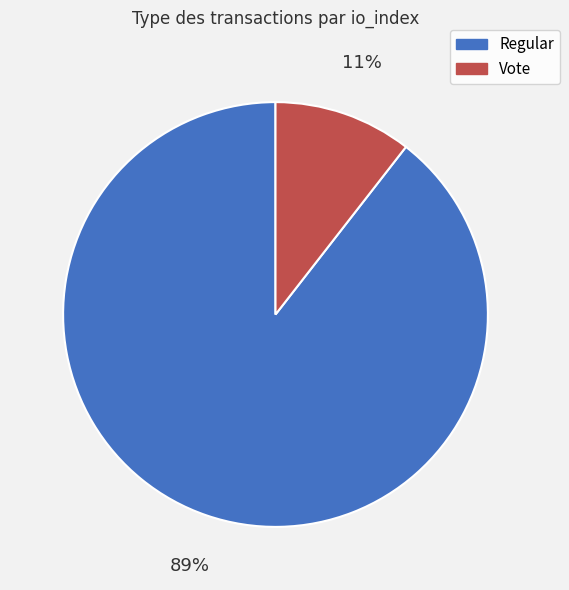

Rank the categories by value from highest to lowest.

Regular, Vote